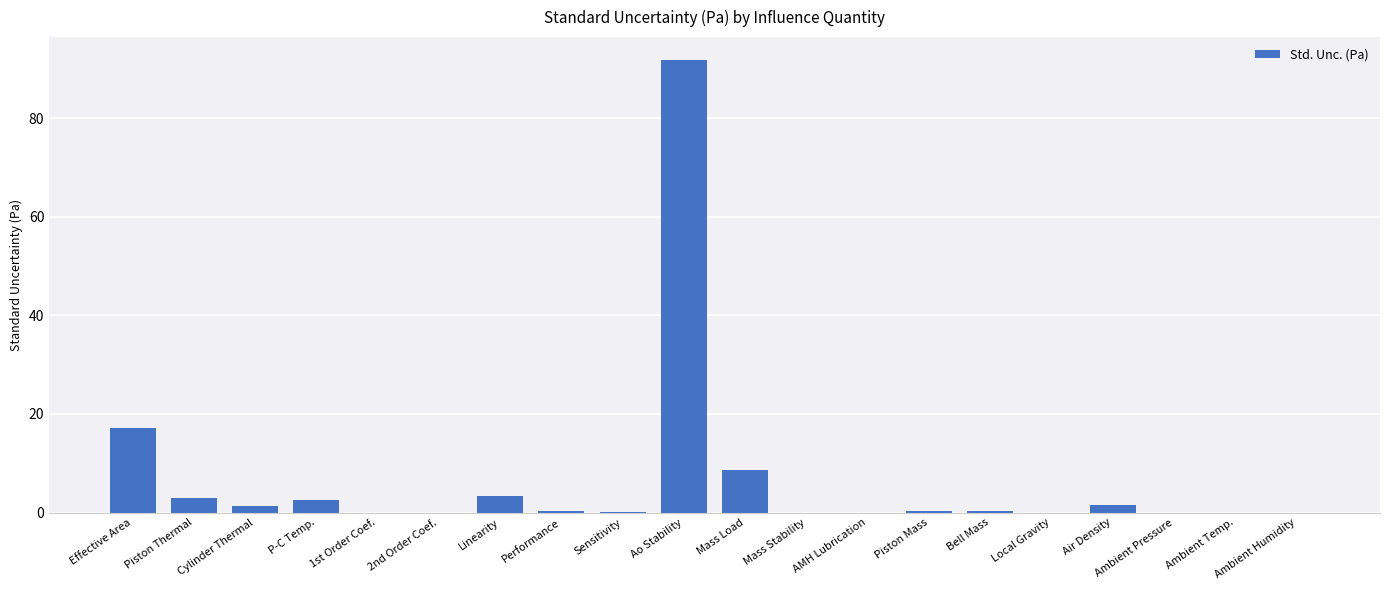

Where is the data nearest to the value 45?

Effective Area